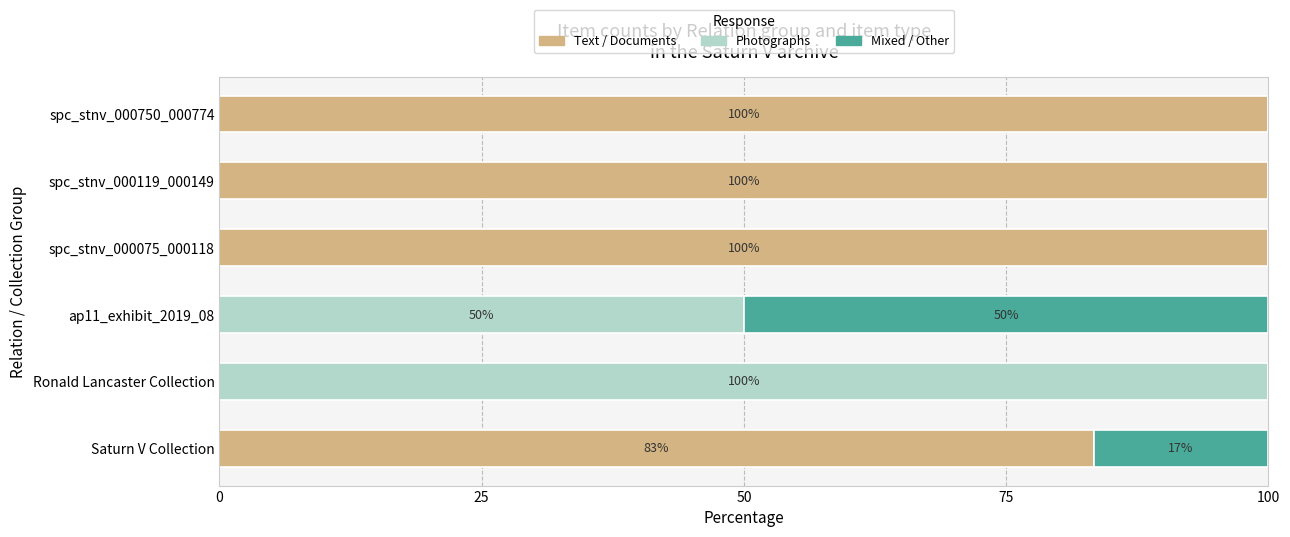

True or false: Text / Documents has a value of 42.9 at spc_stnv_000119_000149.

False